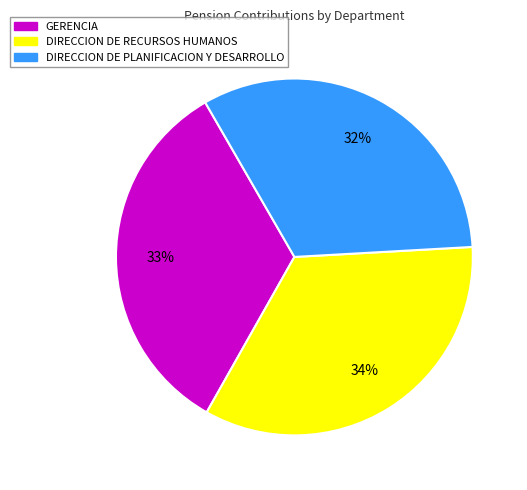

Which has a higher value, DIRECCION DE RECURSOS HUMANOS or GERENCIA?

DIRECCION DE RECURSOS HUMANOS